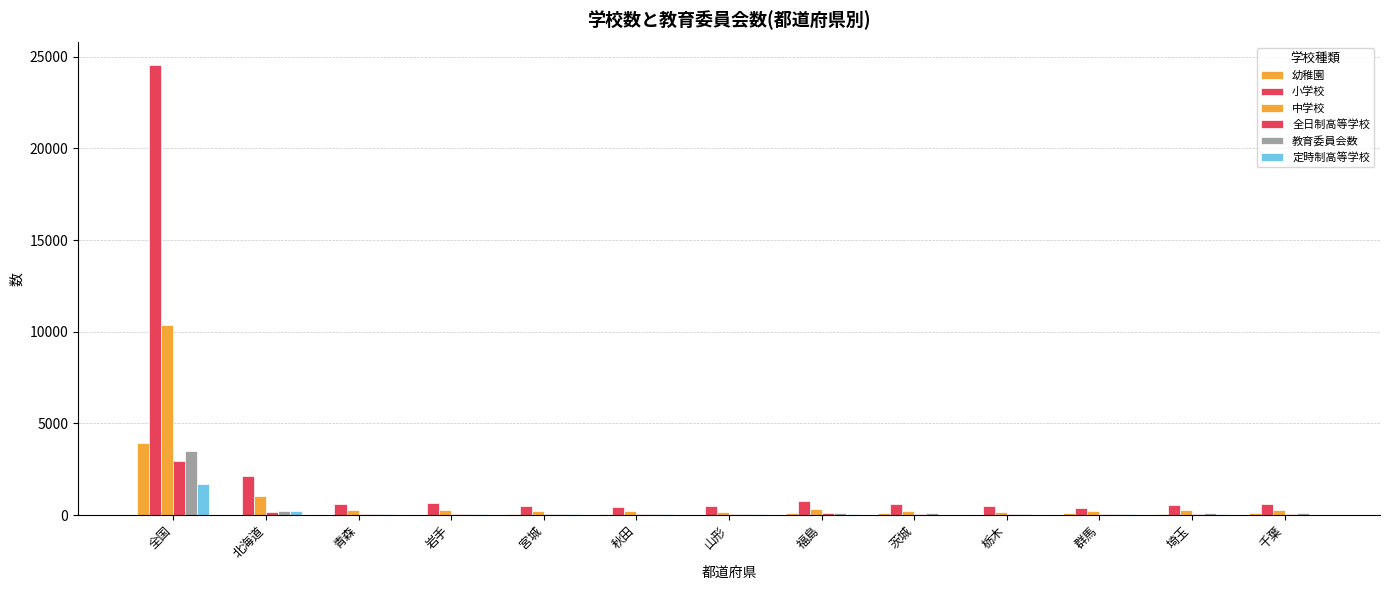

How many groups of bars are there?

13